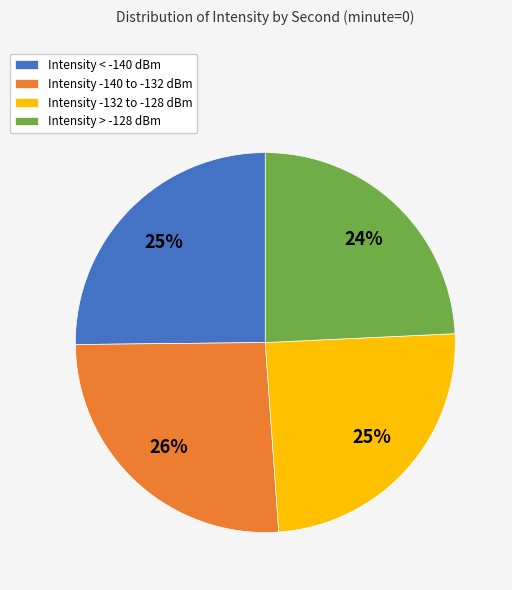

To the nearest percent, what is the average slice percentage?

25%